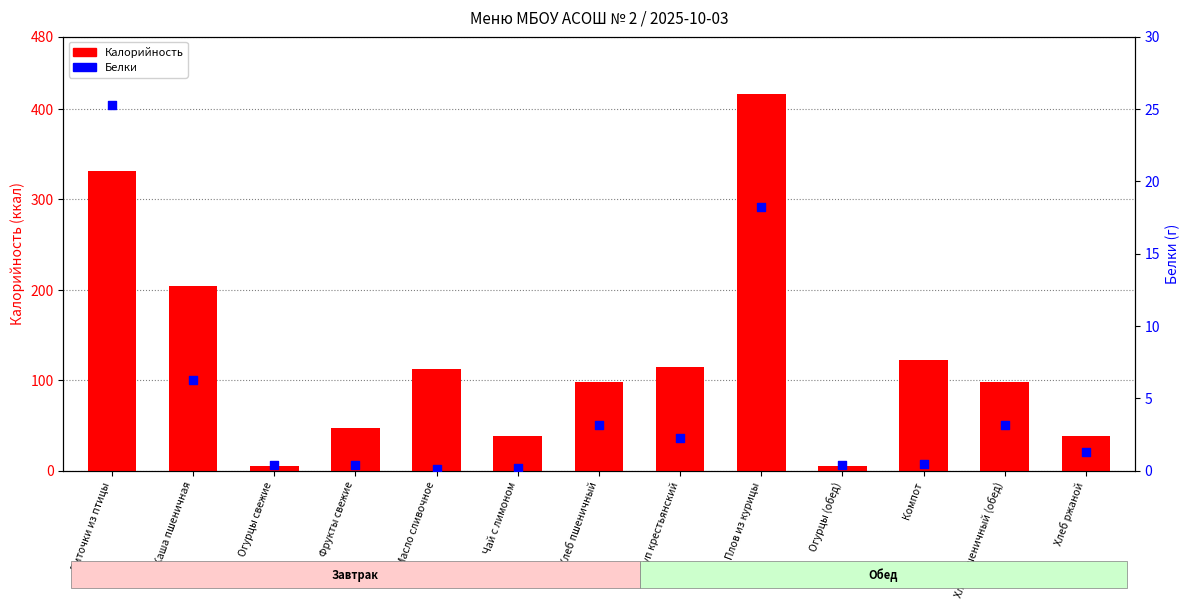

Which series has the largest total across all categories?

Калорийность